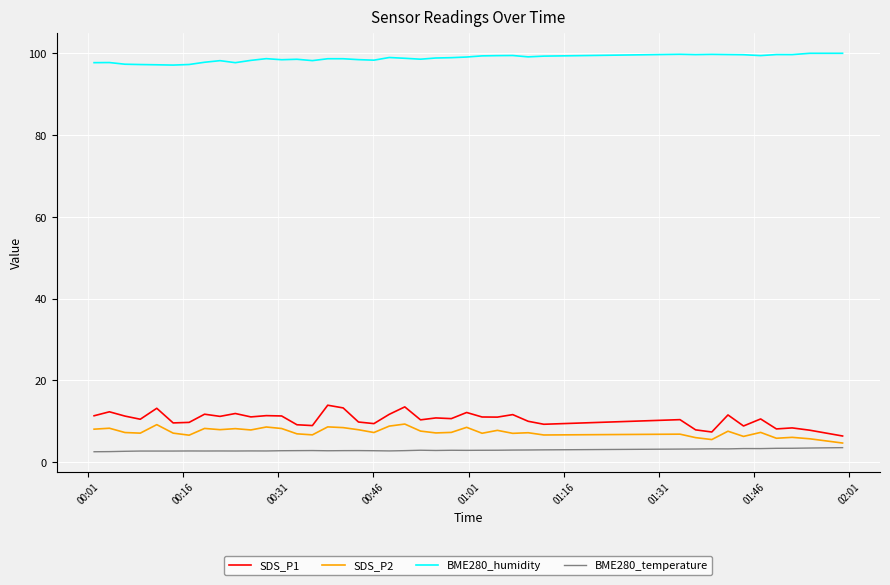

What is the difference between the maximum and minimum values in the BME280_humidity series?

2.9